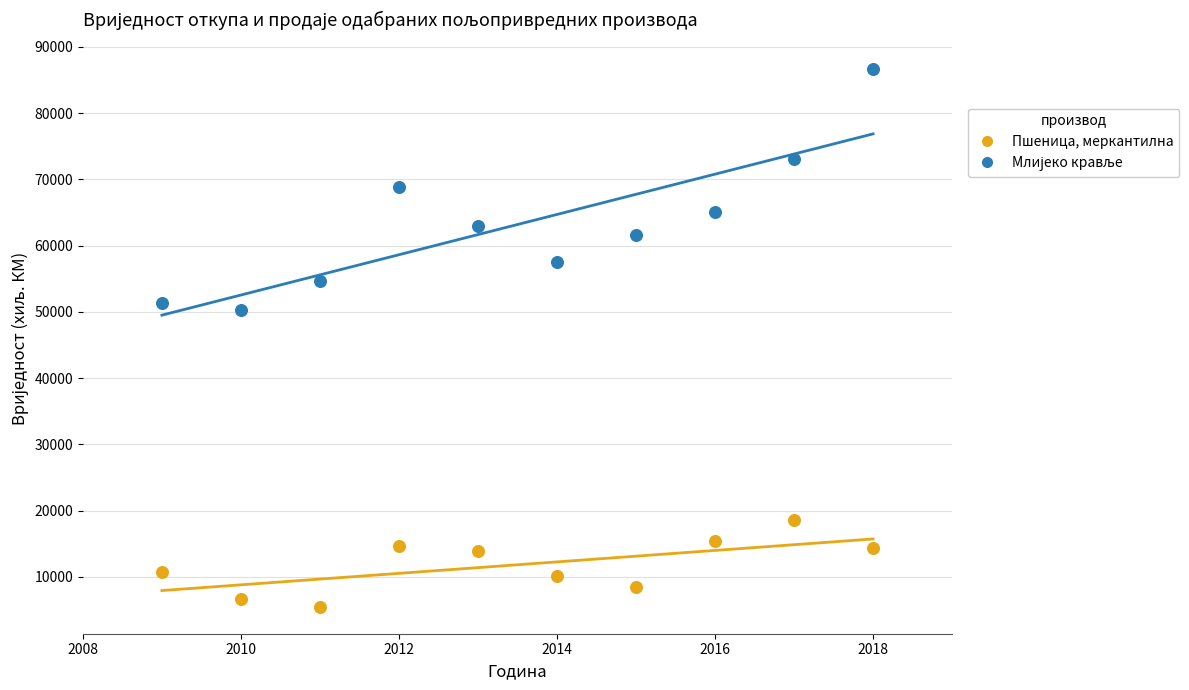

Which series reaches the minimum Y coordinate?

Пшеница, меркантилна